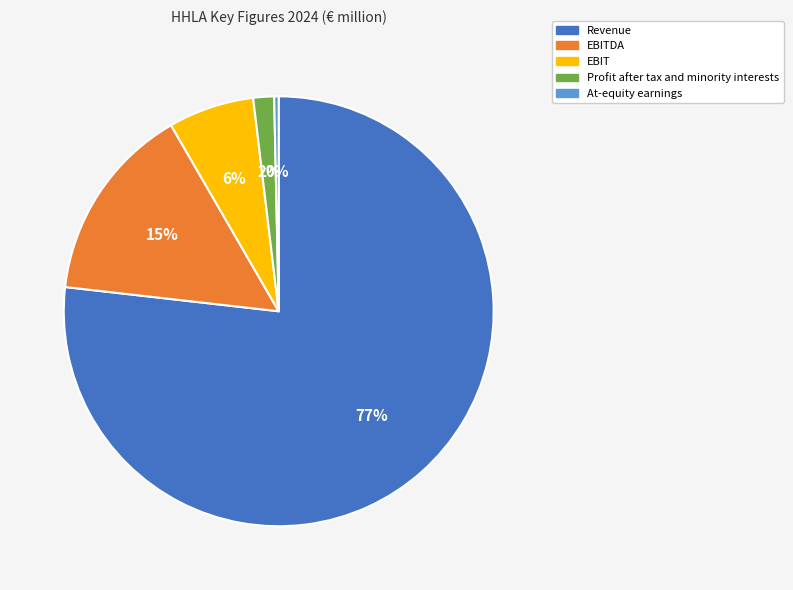

What is the majority slice?

Revenue